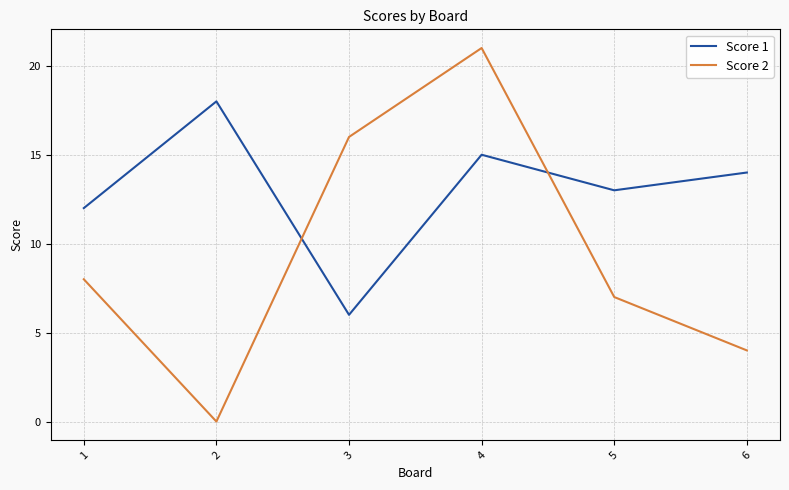

Where is the first local minimum for Score 1?

3